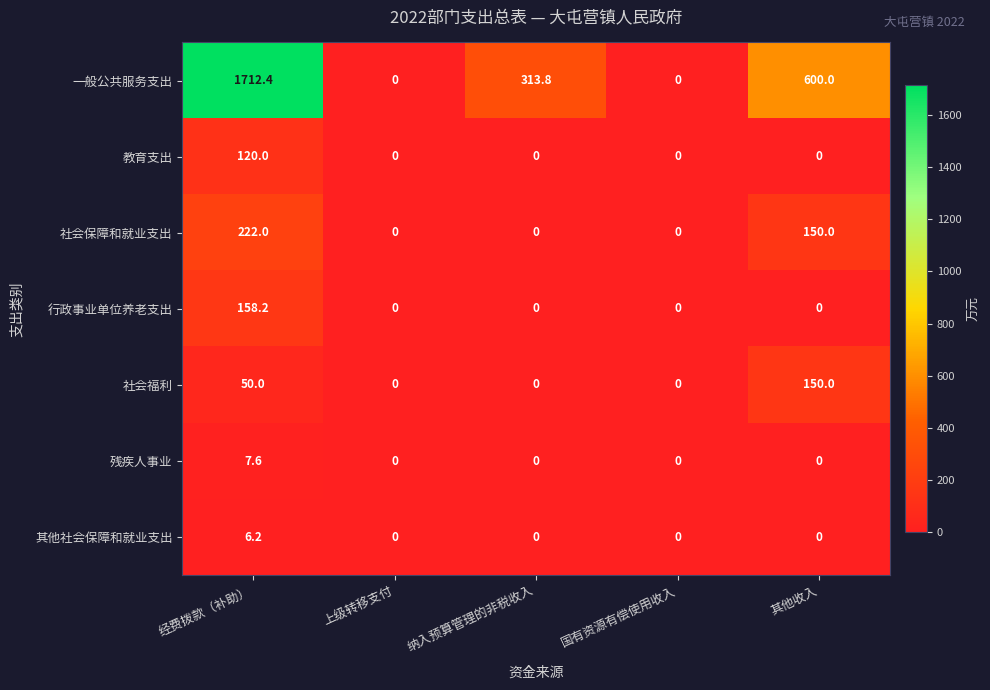

Which series has the largest total across all categories?

一般公共服务支出